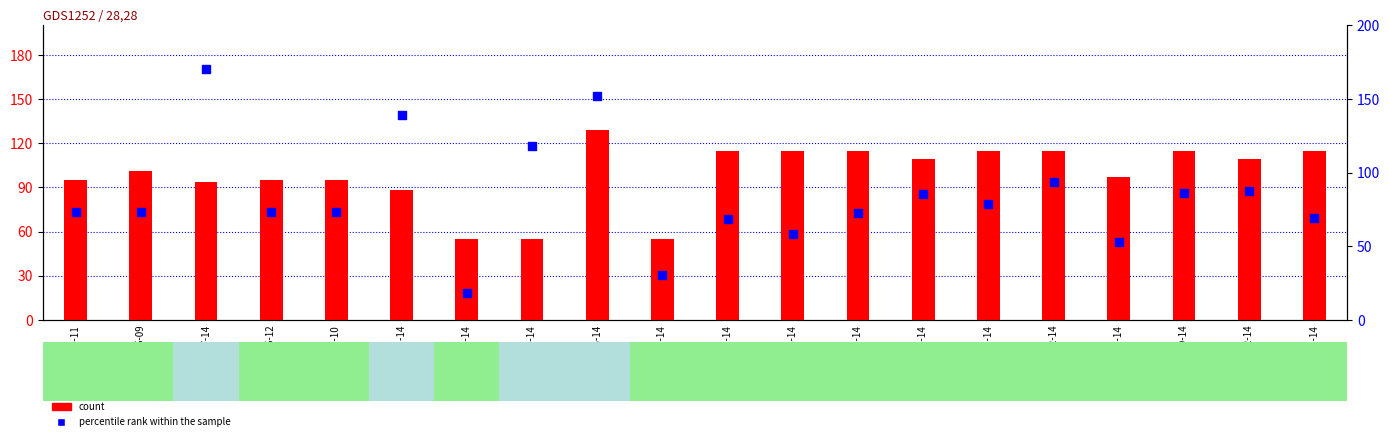

Which series reaches the maximum Y coordinate?

percentile rank within the sample